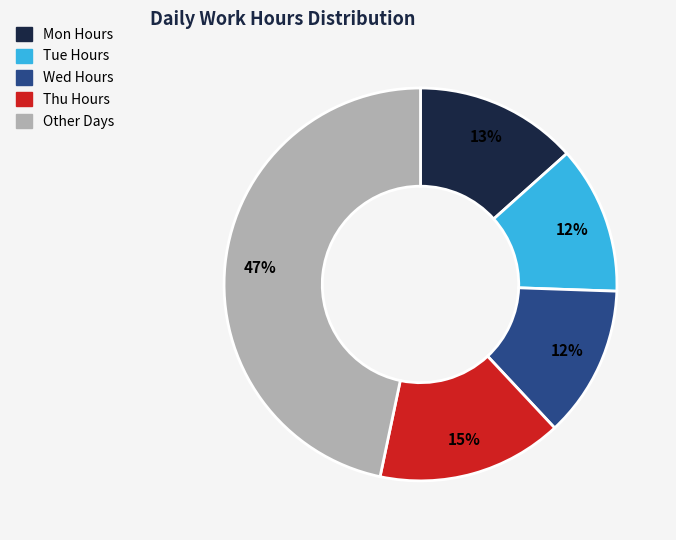

To the nearest percent, what is the difference between the largest and smallest slice percentages?

35%